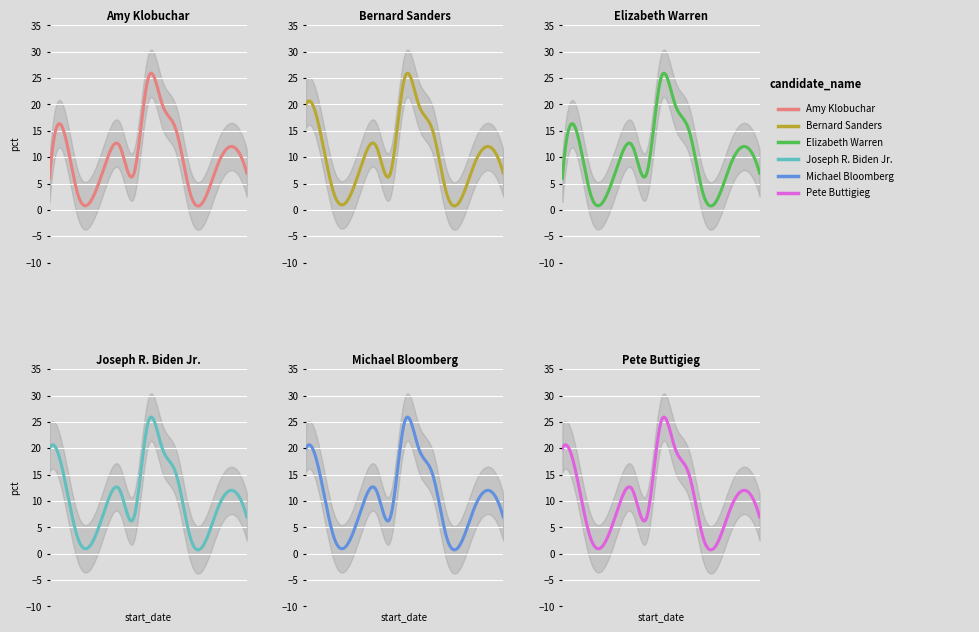

What is the maximum value for Bernard Sanders?

25